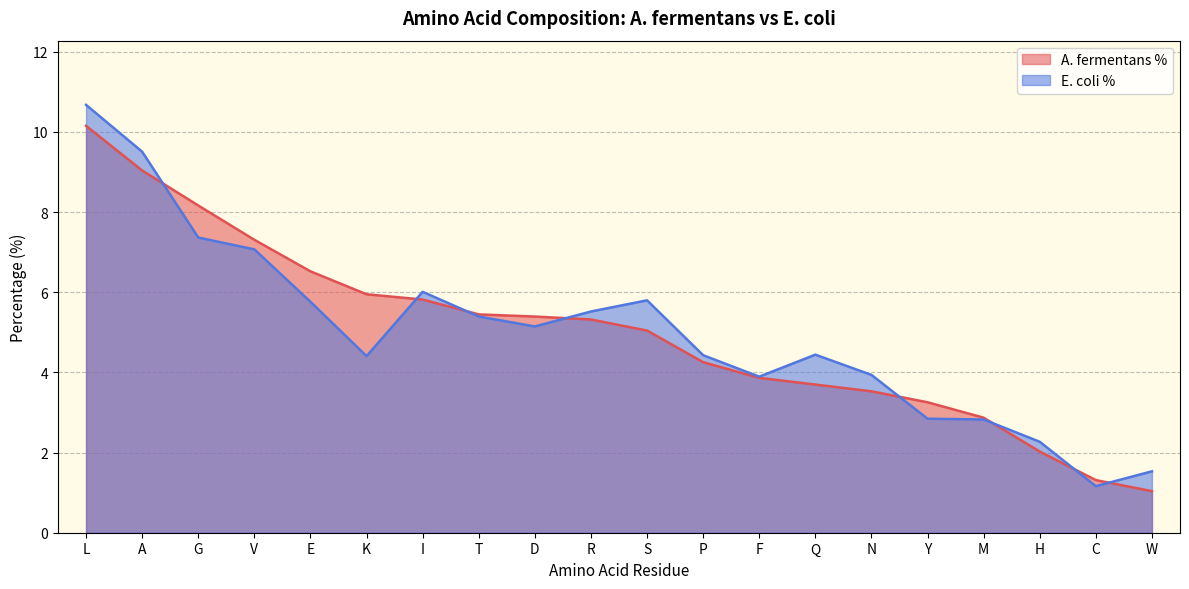

How many times do E. coli % and A. fermentans % cross each other?

8